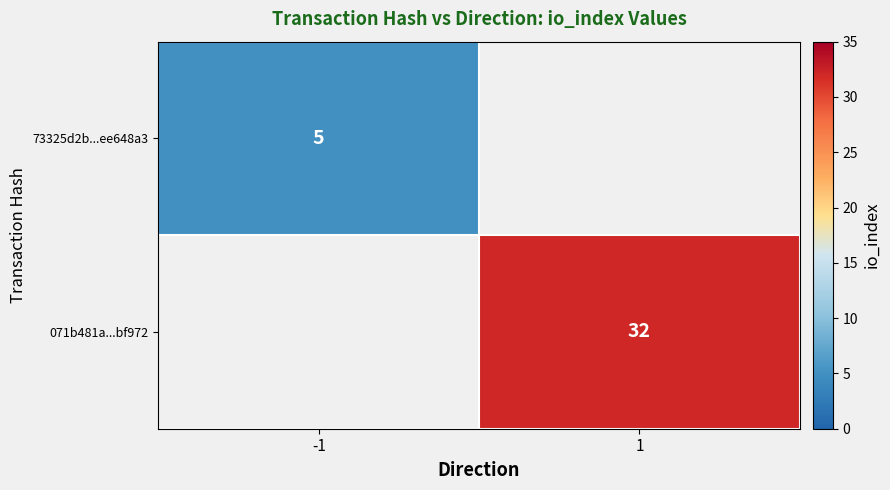

True or false: 071b481a...bf972 has a value of 45 at 1.

False